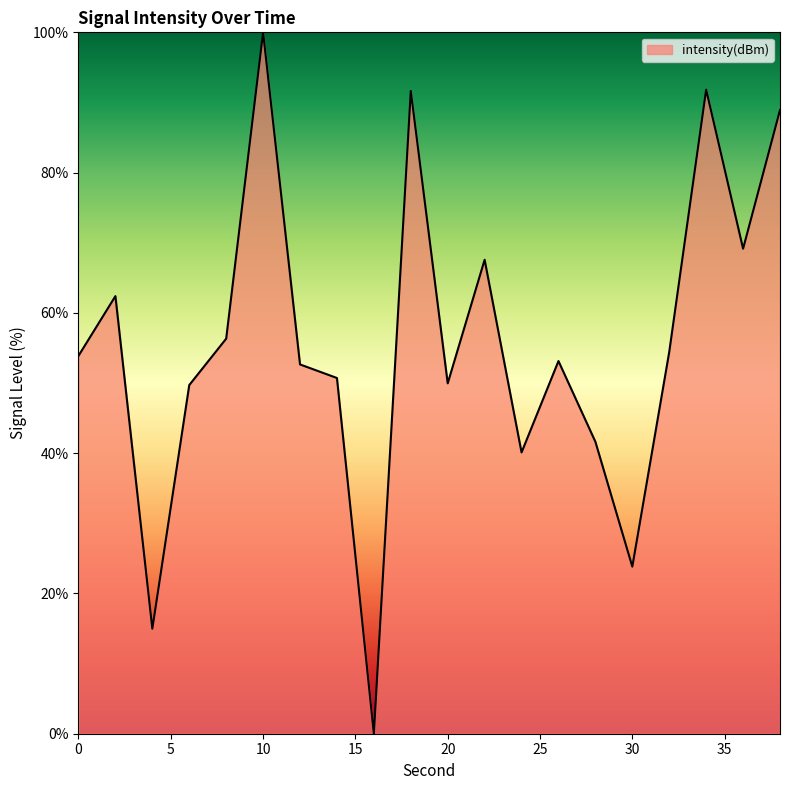

What is the maximum value shown in the chart?

100.0